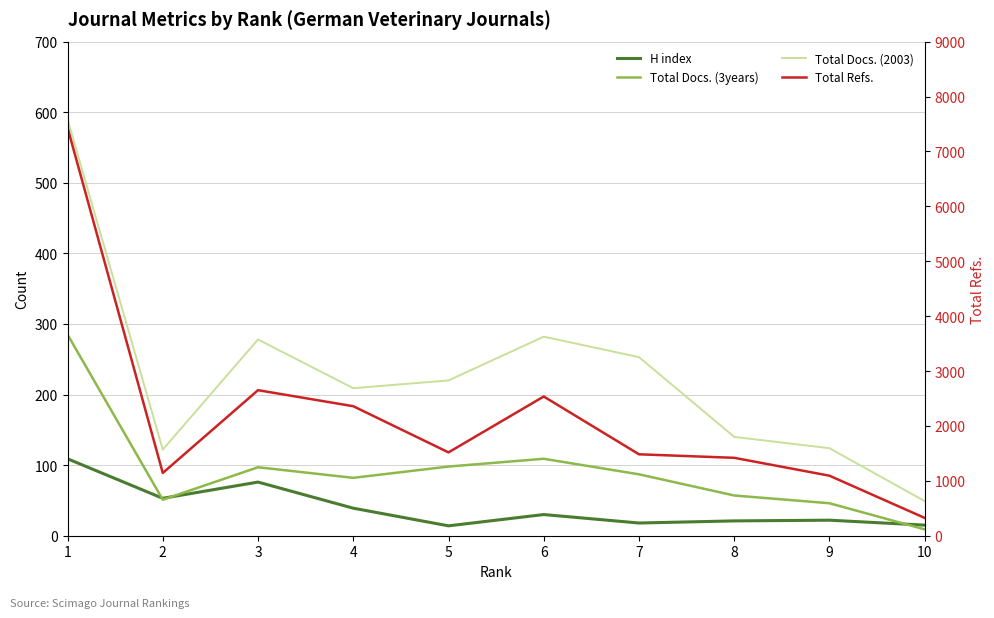

At which category is the sum across all series the highest?

1